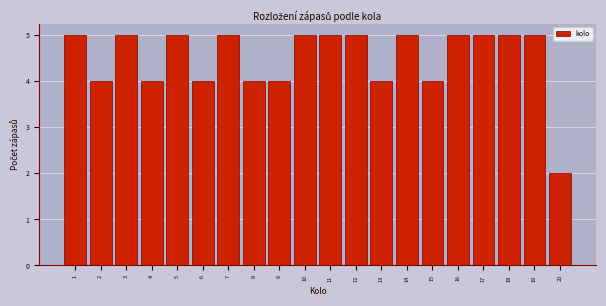

Reading left to right, transcribe all the data shown in this chart.

1=5	2=4	3=5	4=4	5=5	6=4	7=5	8=4	9=4	10=5	11=5	12=5	13=4	14=5	15=4	16=5	17=5	18=5	19=5	20=2